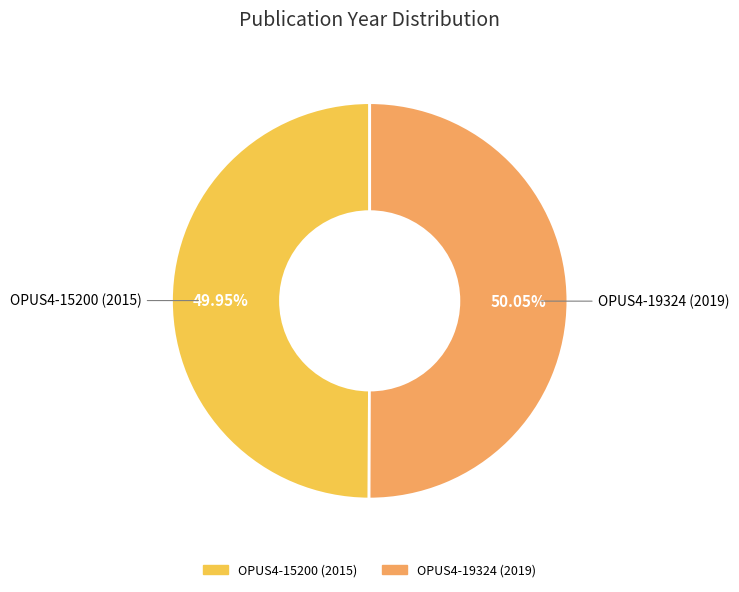

Is there any slice that represents more than half of the pie?

Yes